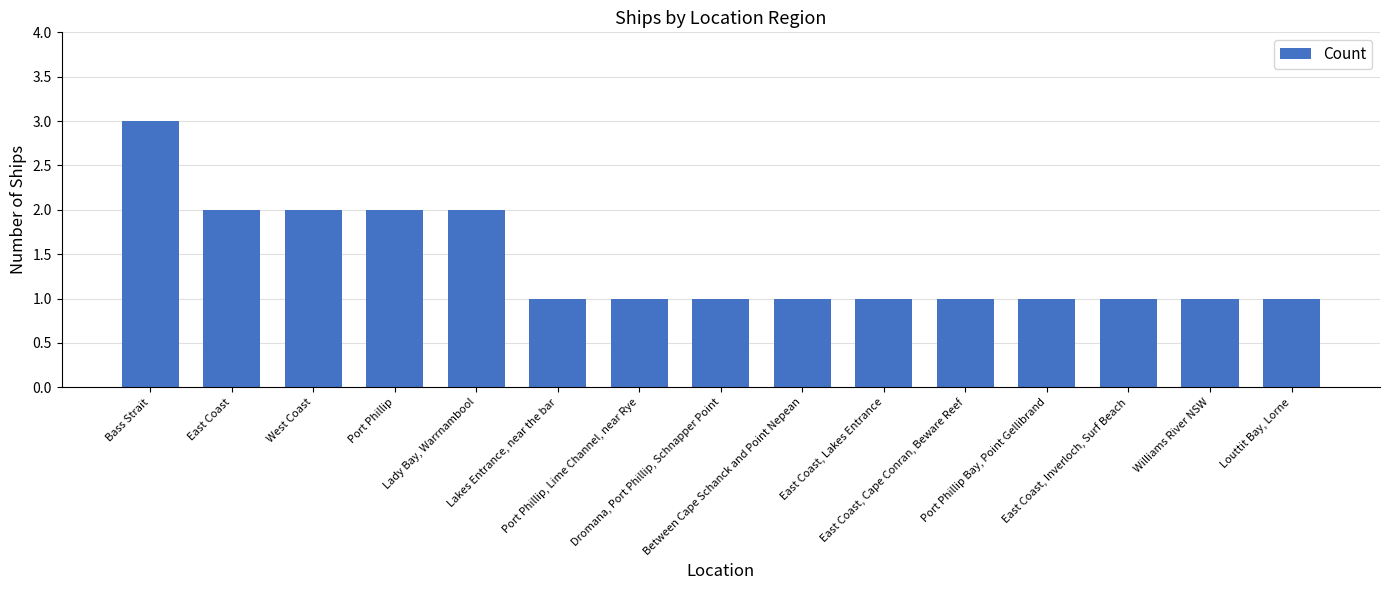

How many bars are there in total?

15